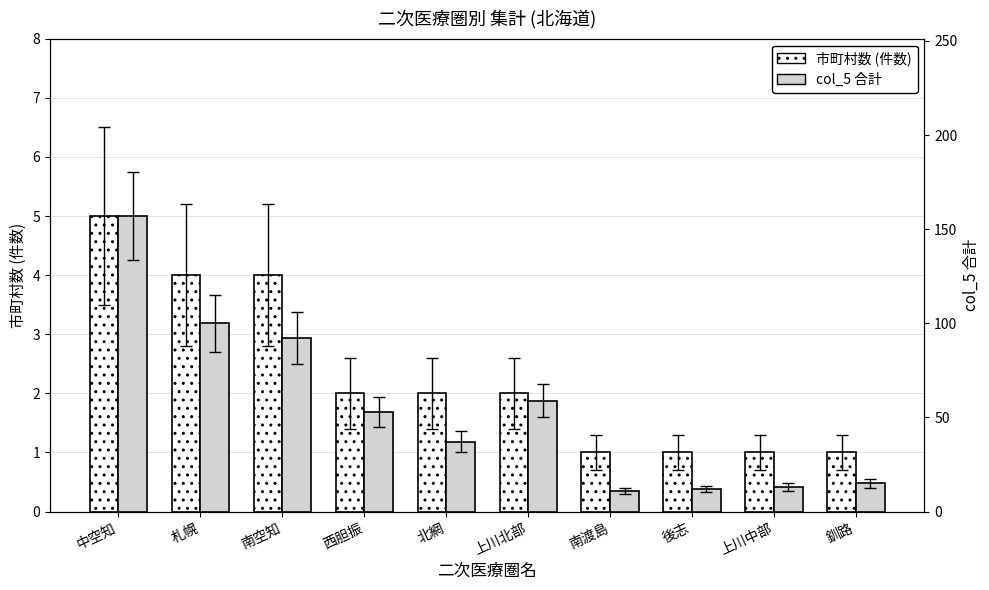

What is the difference between the maximum and minimum values in the col_5 合計 series?

146